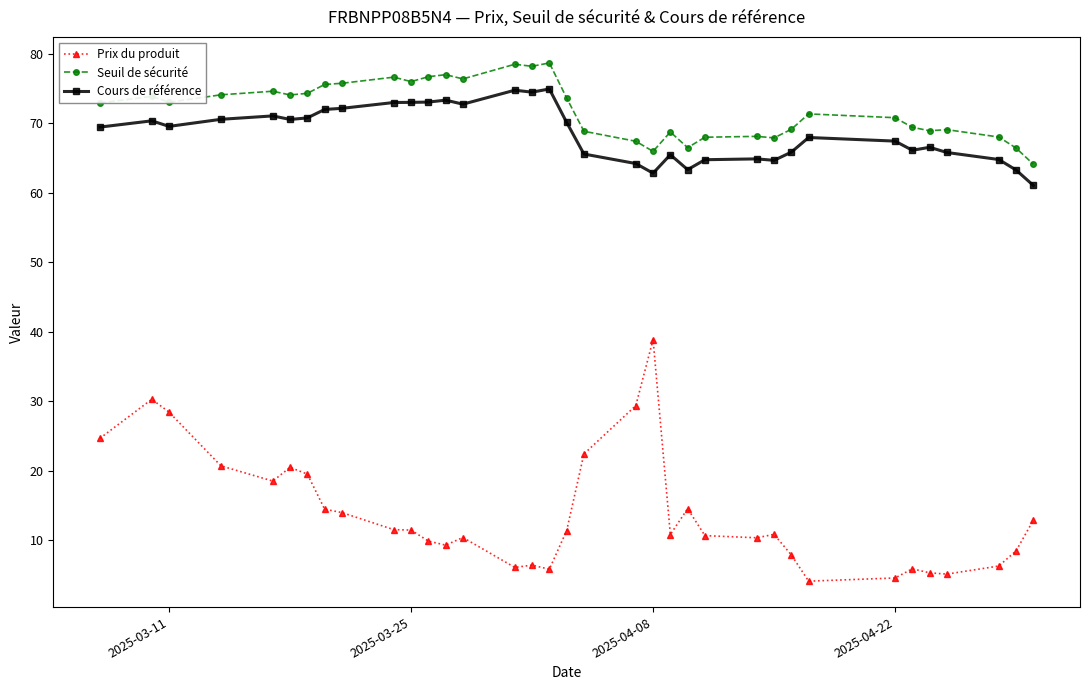

List the series in order of their peak value, lowest first.

Prix du produit, Cours de référence, Seuil de sécurité